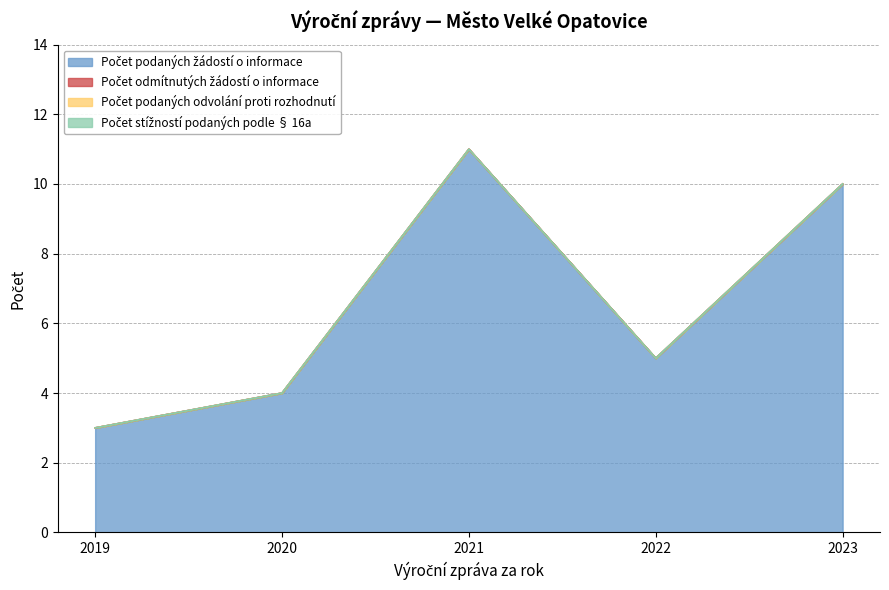

What is the total value across all series at 2021?

11